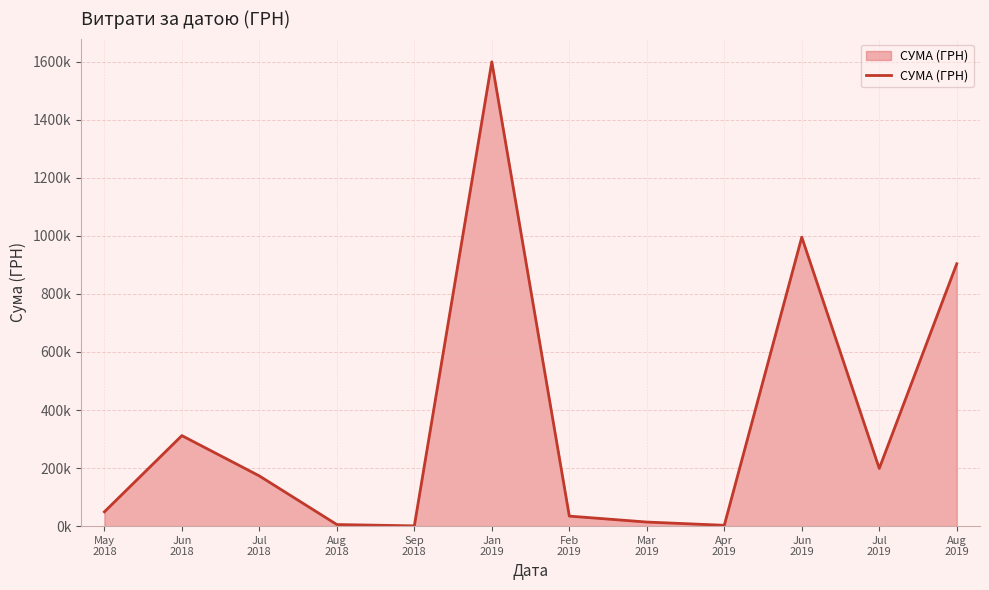

Is this an area chart (filled region under the line)?

Yes